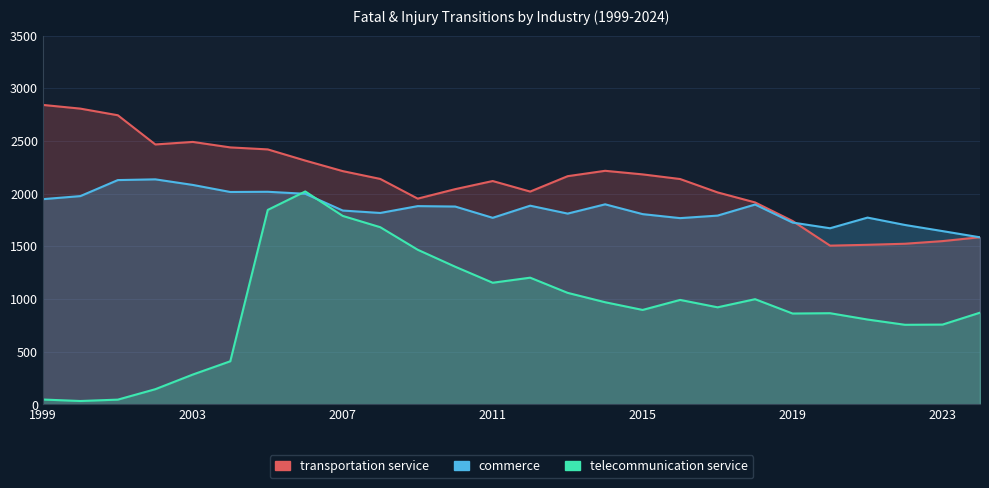

The value of commerce at 2021 is 1773. True or false?

True